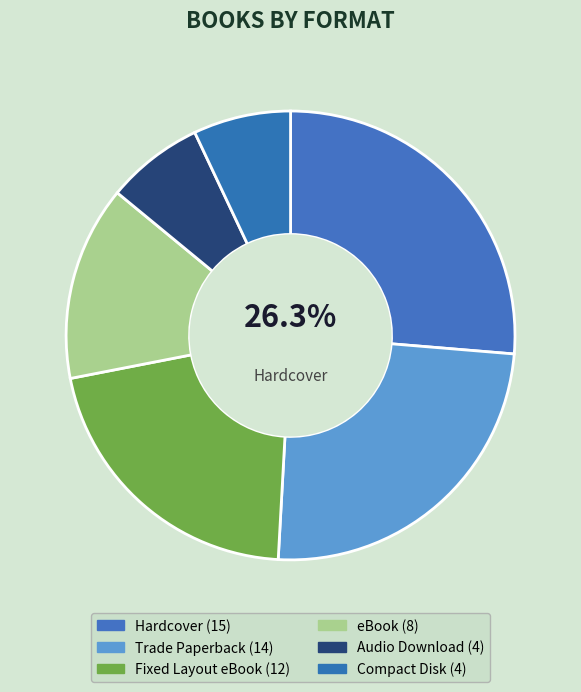

Which slice is the smallest?

Audio Download